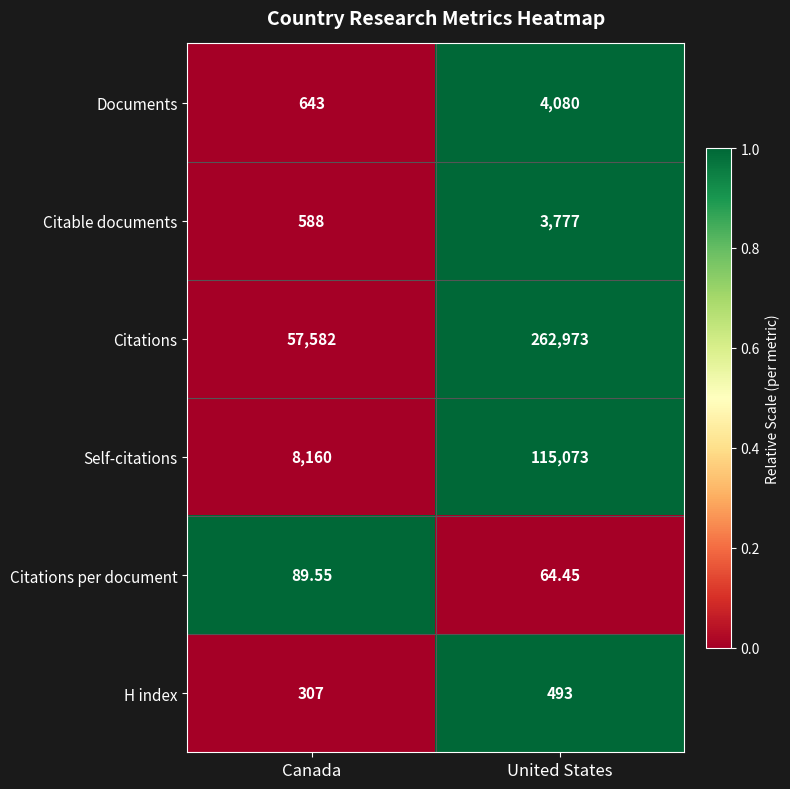

At which category is the sum across all series the highest?

United States